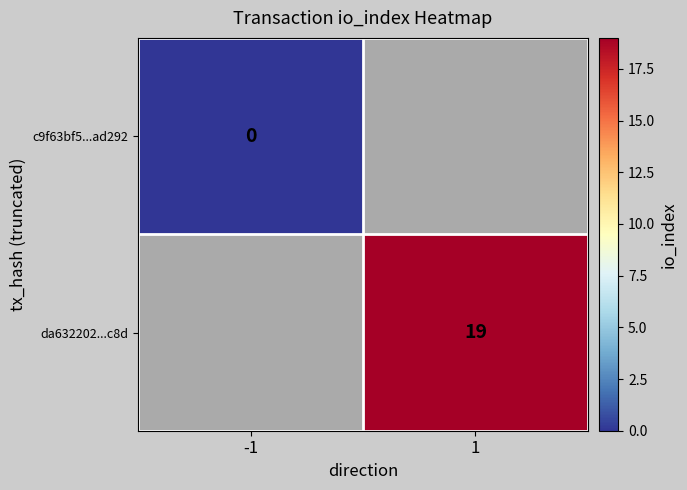

True or false: da632202...c8d has a value of 19 at 1.

True